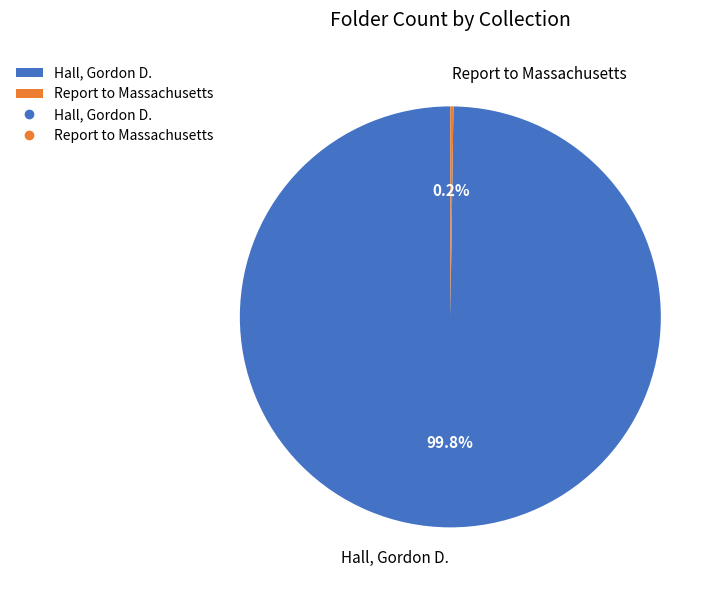

What portion of the pie excludes Hall, Gordon D.?

0.2%